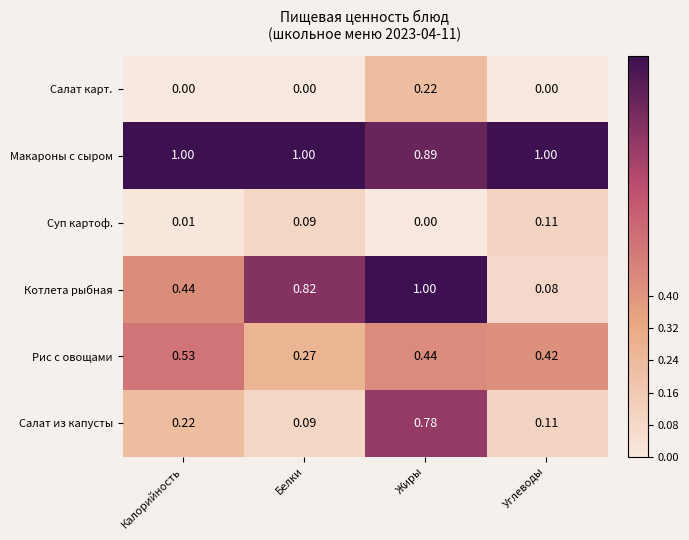

Which series changed the most between Белки and Жиры?

Салат из капусты